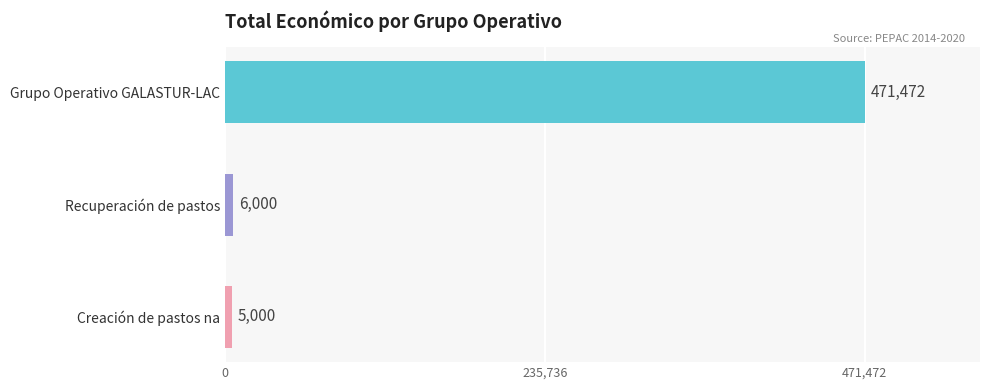

Reading bottom to top, extract all data points from this chart.

Creación de pastos na=5000	Recuperación de pastos=6000	Grupo Operativo GALASTUR-LAC=471472